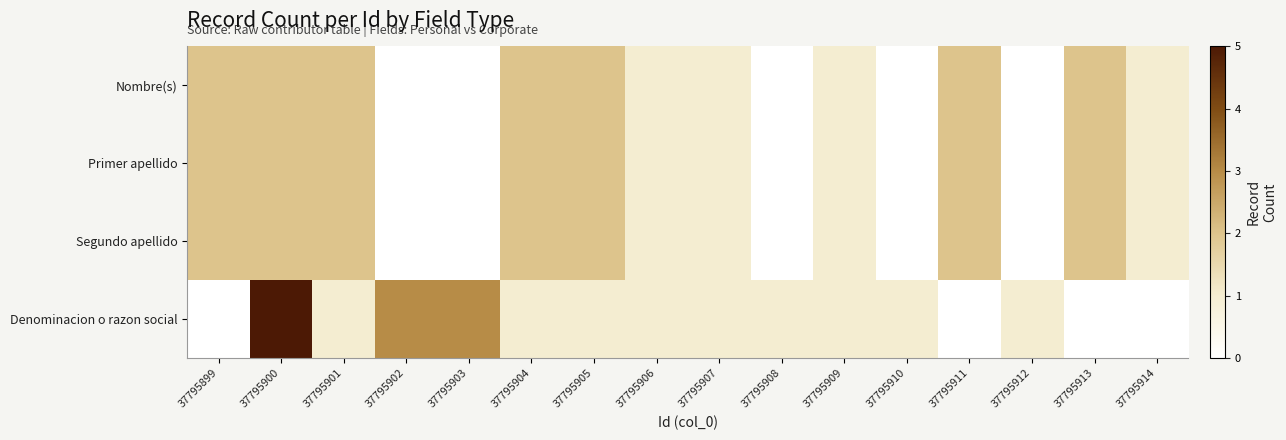

At which category is the sum across all series the highest?

37795900